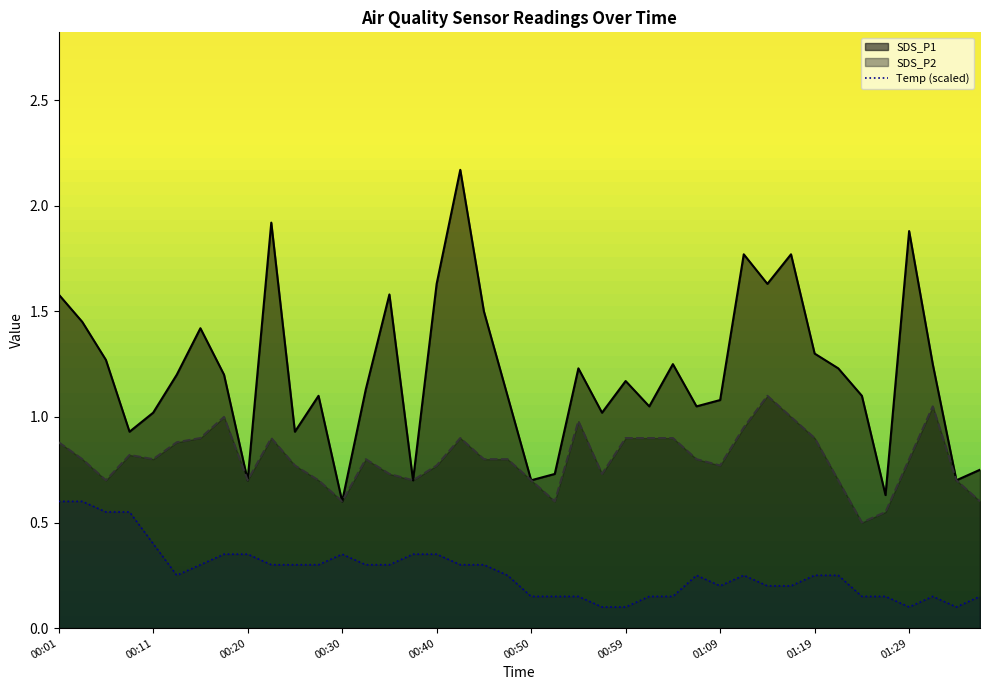

What is the total value across all series at 00:40?

2.7